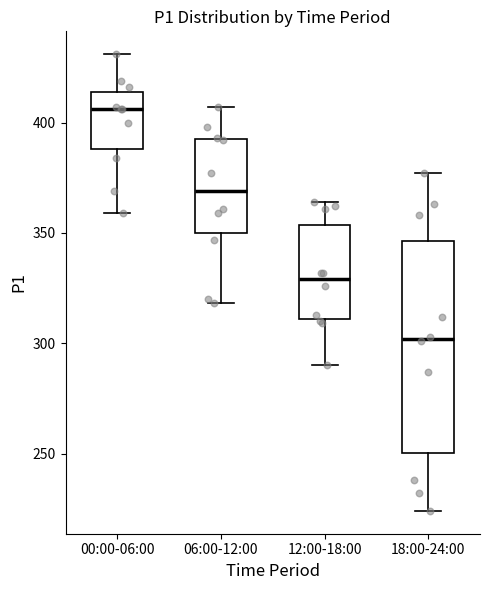

Which box is the tallest, from its lower edge to its upper edge?

18:00-24:00